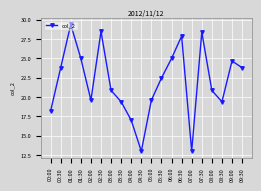

The value at 06:30 is 27.9. True or false?

True